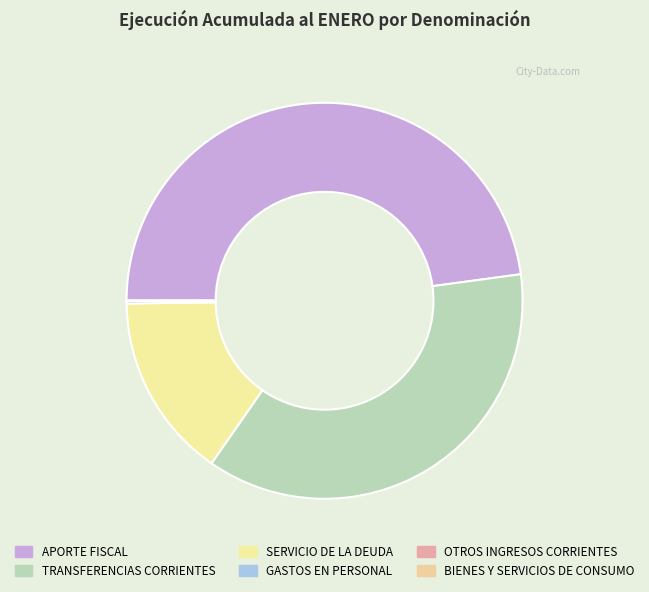

What percentage do SERVICIO DE LA DEUDA and APORTE FISCAL together represent?

63.0%